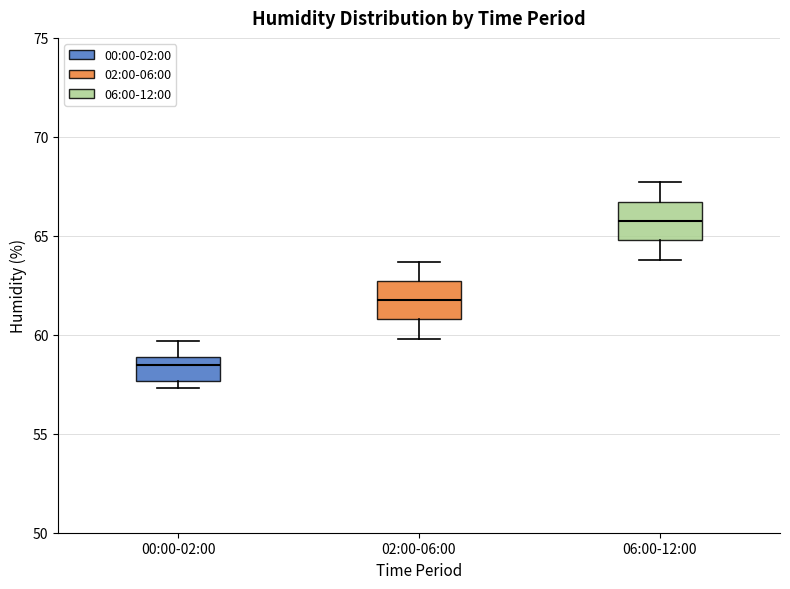

Which box has the highest median line?

06:00-12:00